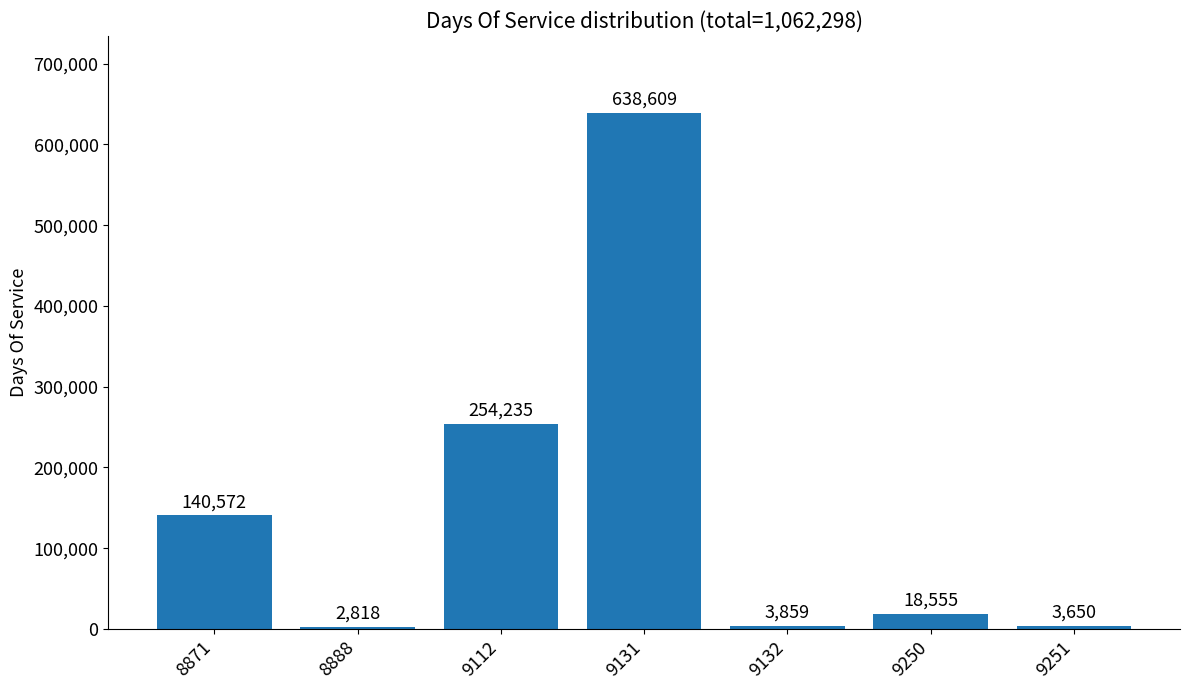

What is the average value?

151757